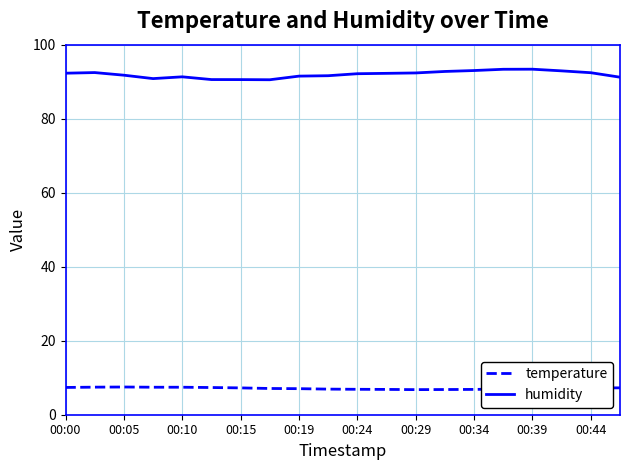

True or false: temperature and humidity cross at least once.

False